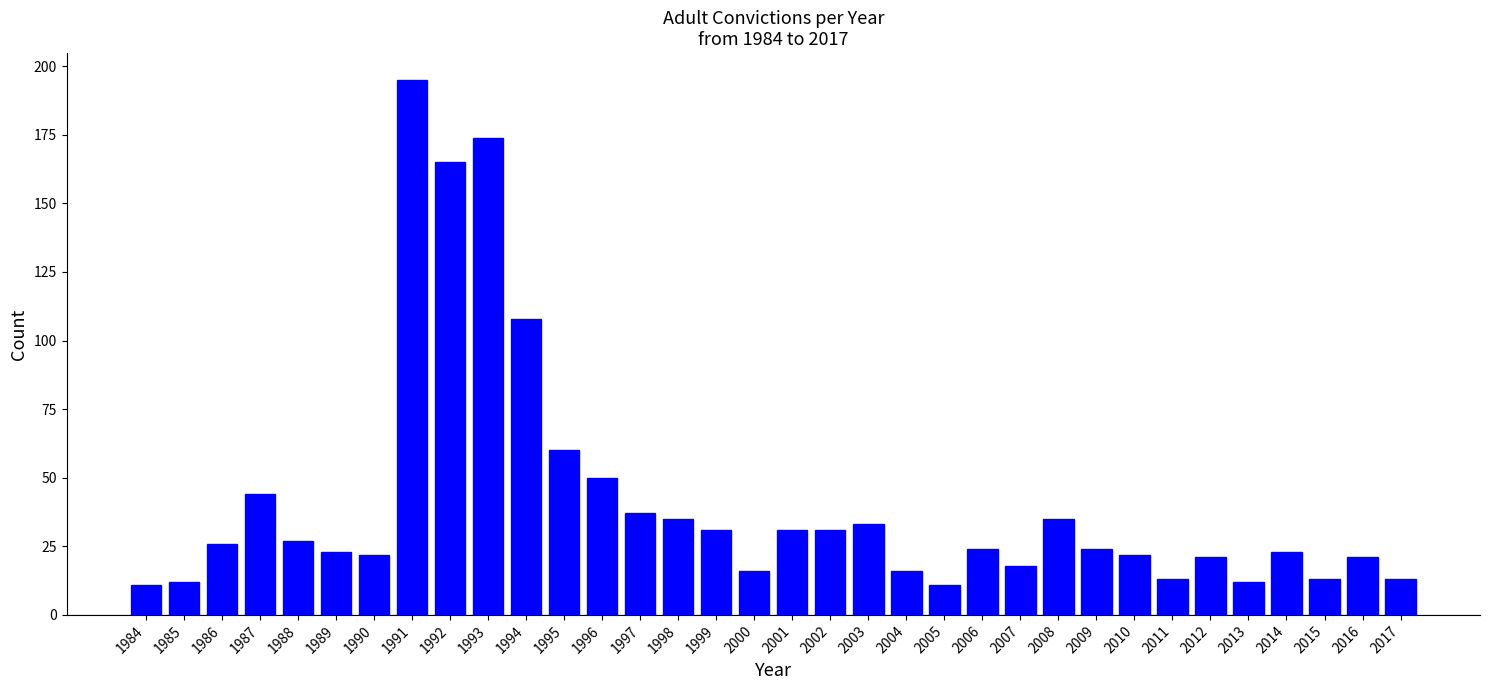

What is the value of the 6th bar from the left?

23